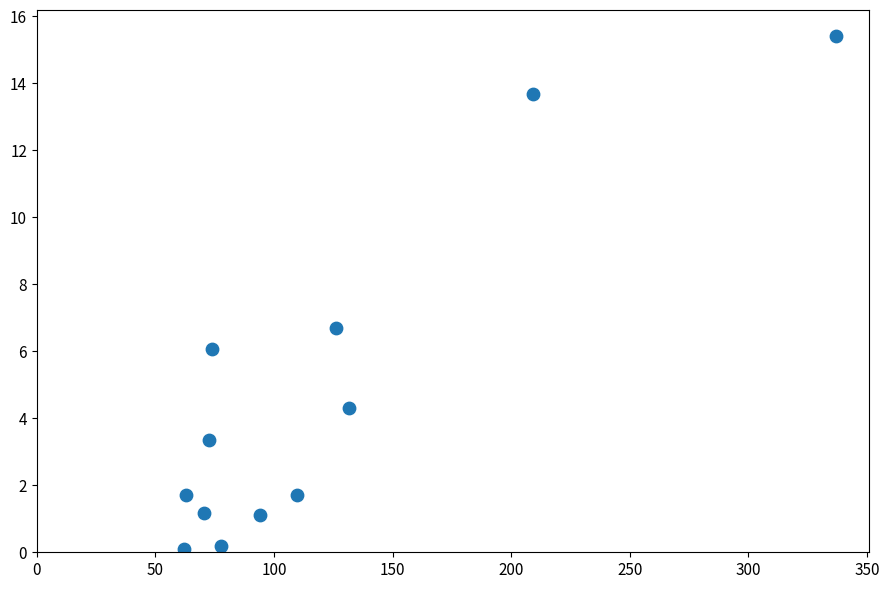

What is the range of X values (max minus min)?

275.0